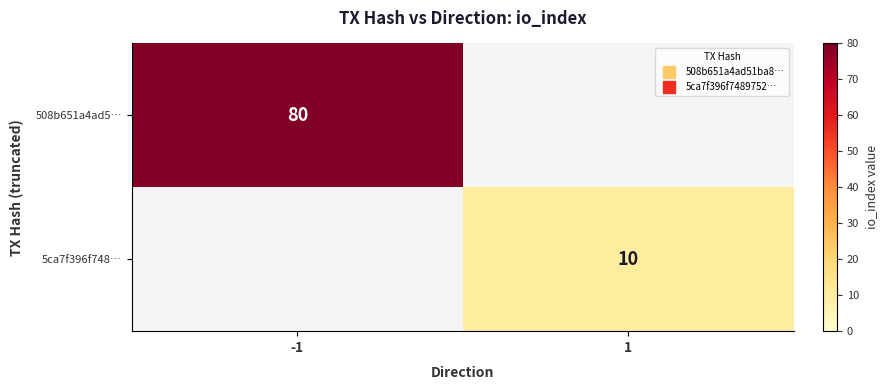

Rank the categories by 5ca7f396f748… value from highest to lowest.

1, -1